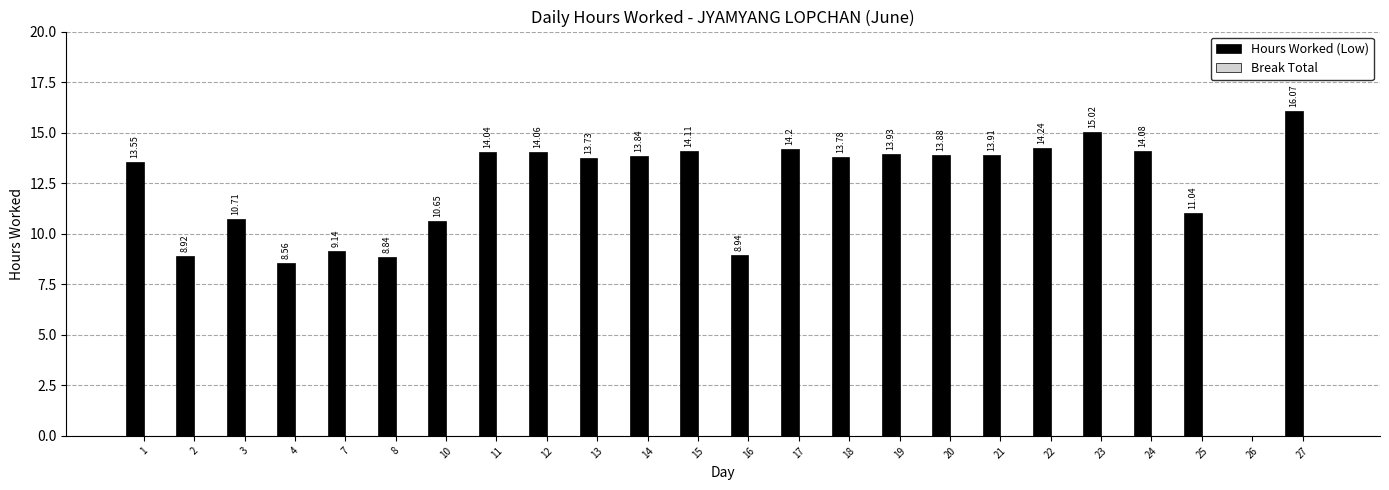

Between 24 and 19, which is larger?

24